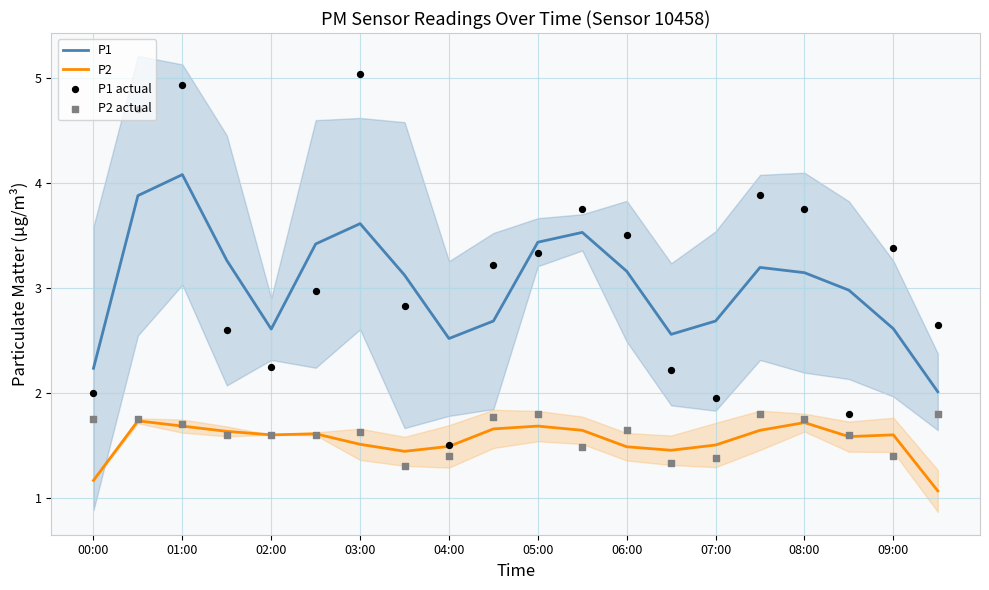

At how many categories does at least one series exceed 3?

13